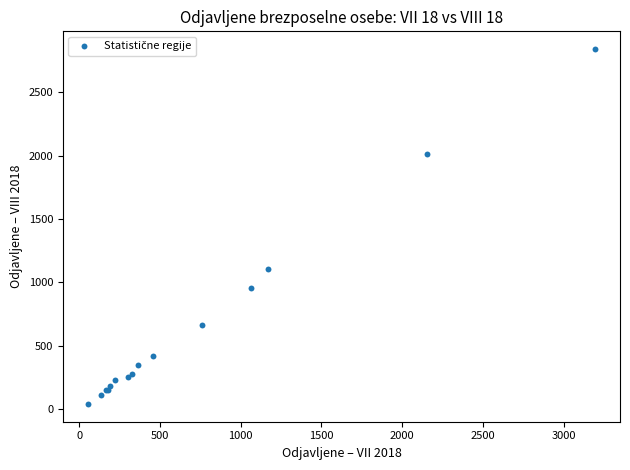

What Y value in the scatter plot is closest to 1440?

1107